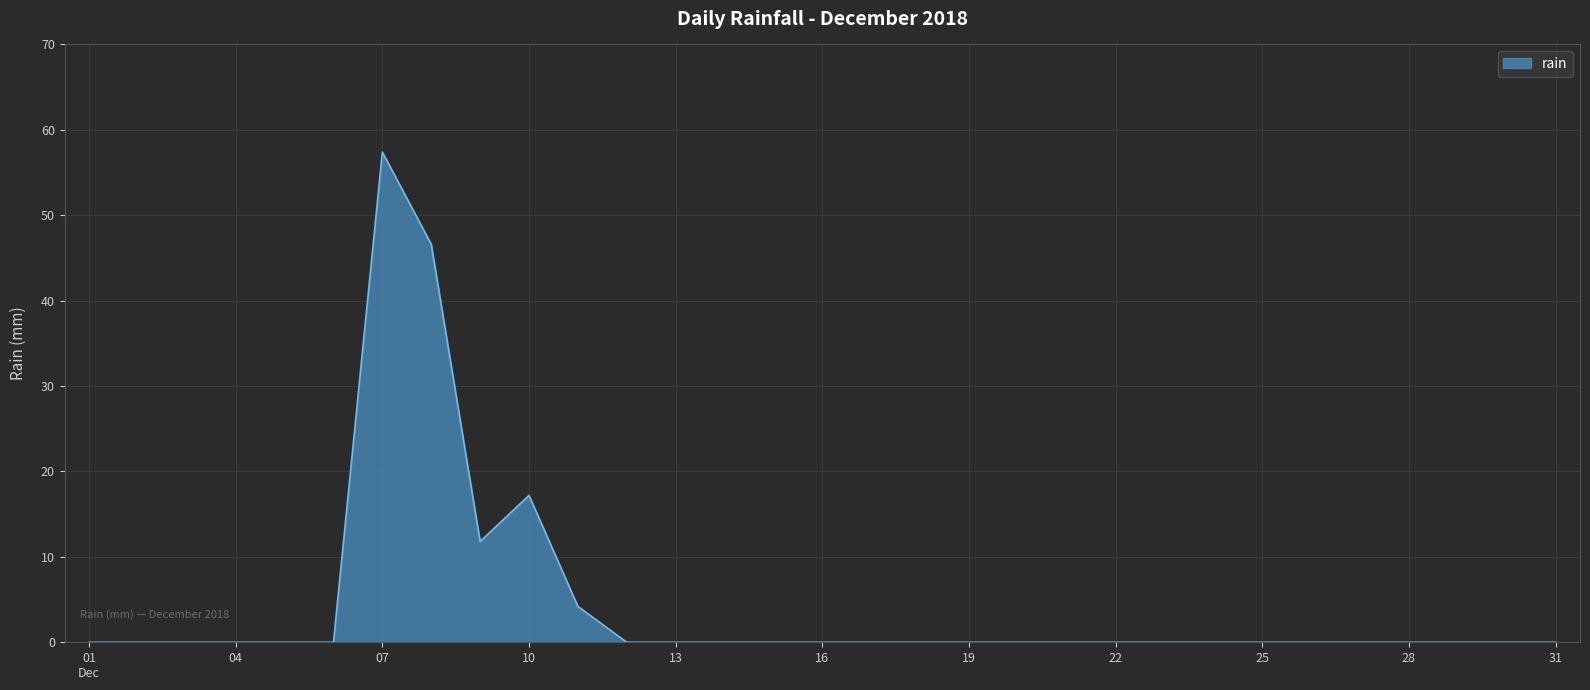

What is the difference between the maximum and minimum values?

57.4